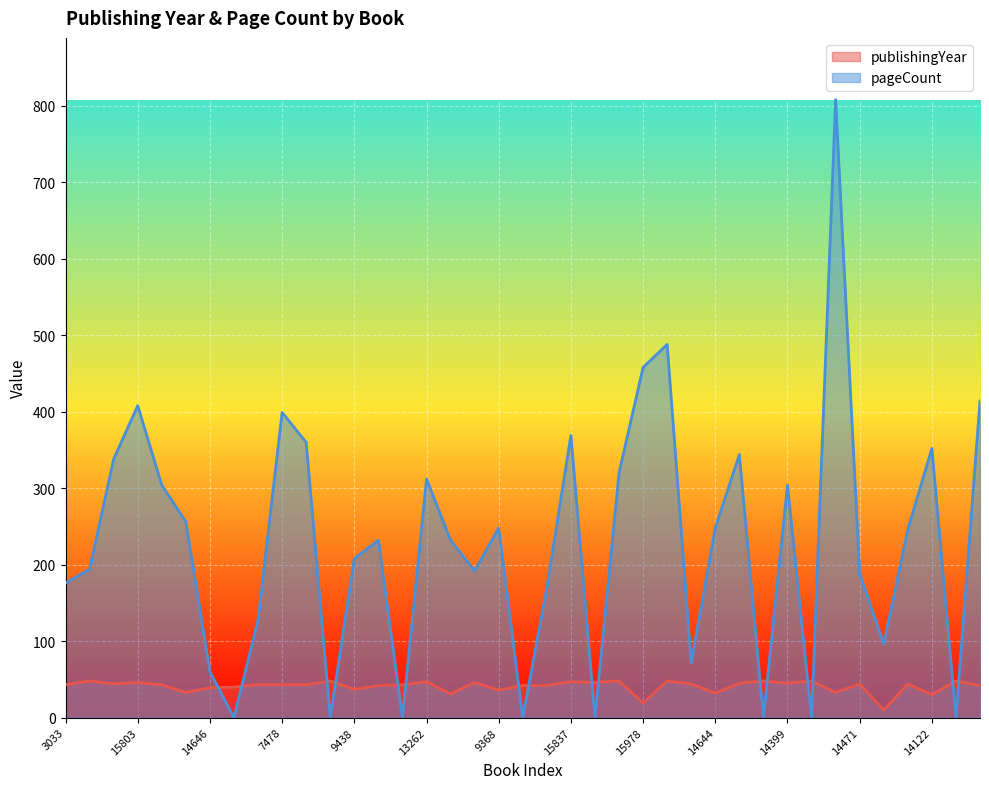

At which label does publishingYear reach its minimum?

3492